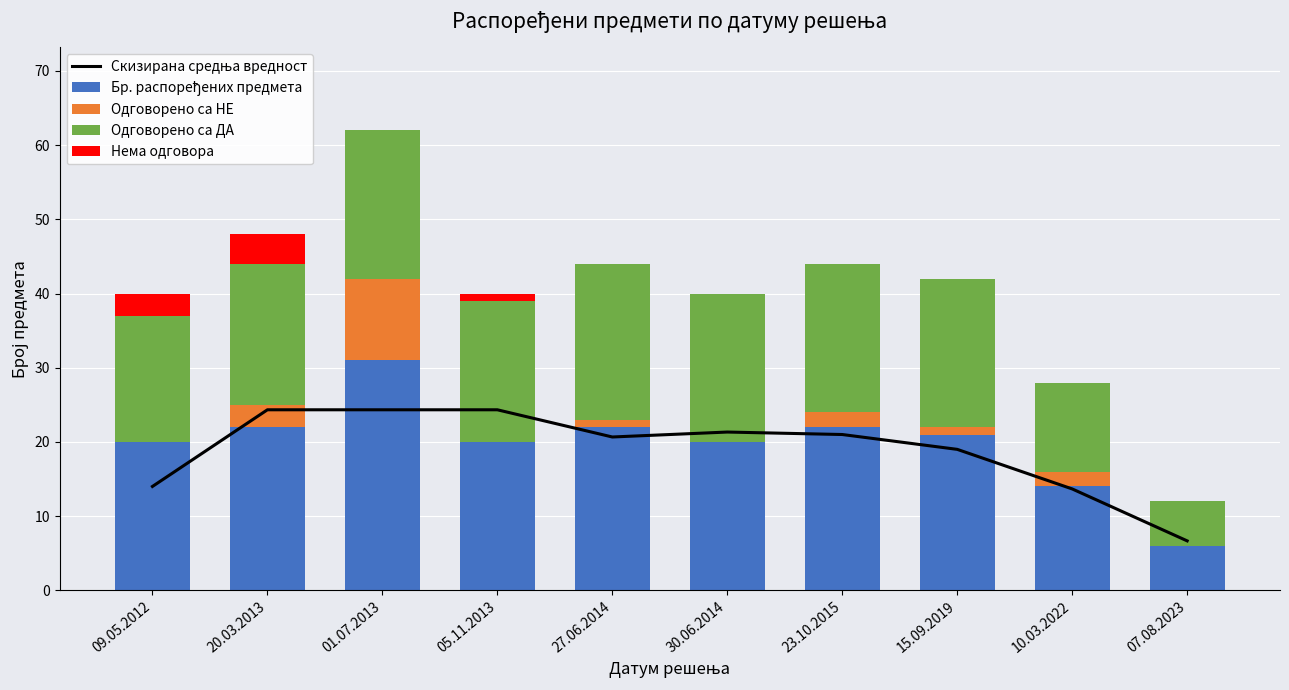

How many distinct data groups are displayed?

5